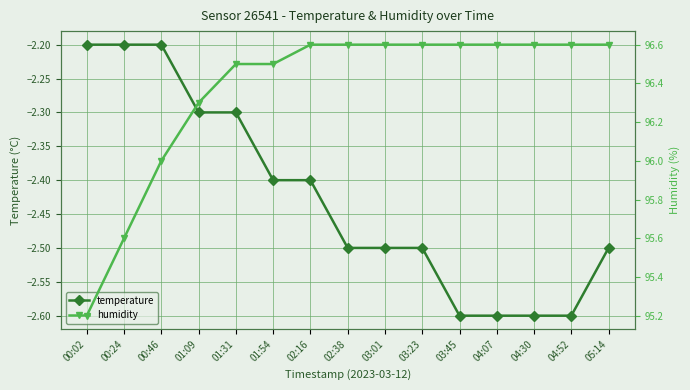

True or false: temperature has a value of -0.8 at 04:07.

False